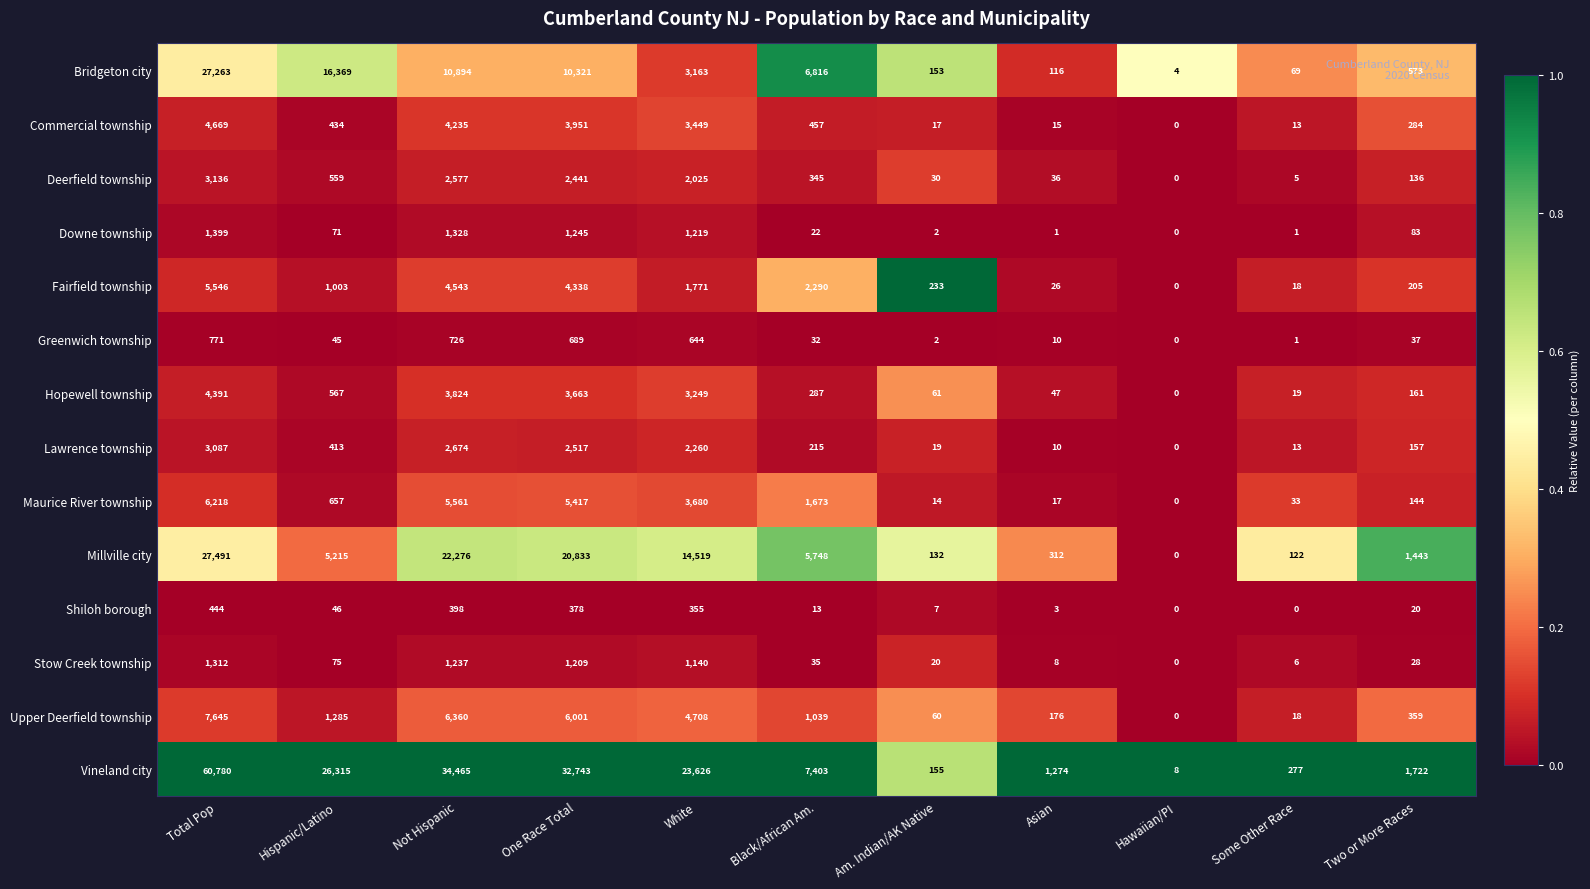

Is it true that Maurice River township equals 19 at Some Other Race?

False